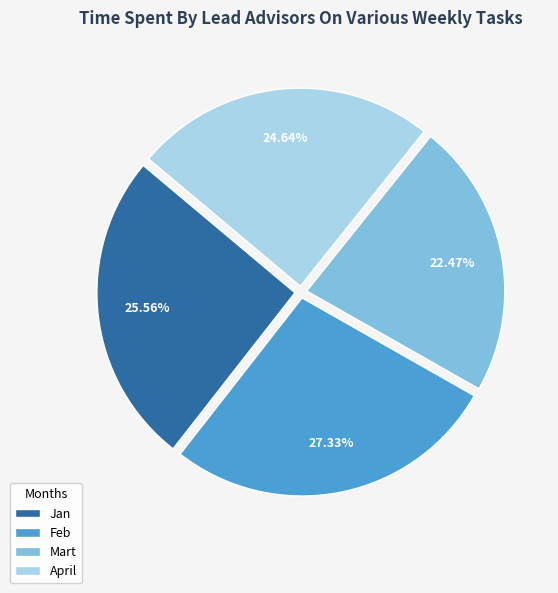

To the nearest percent, what is the difference between the largest and smallest slice percentages?

5%